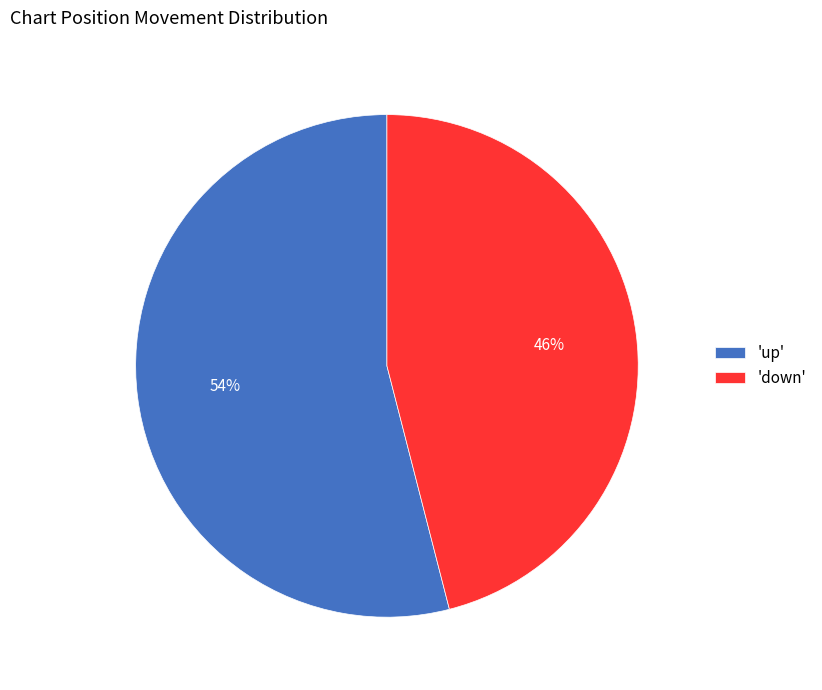

Which slice represents more than half of the pie?

'up'